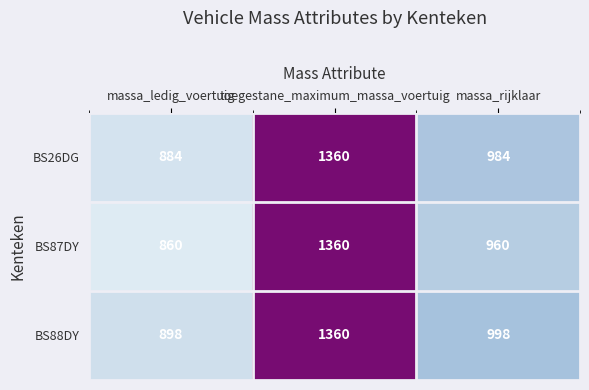

Where is BS26DG nearest to the value 1122?

massa_rijklaar